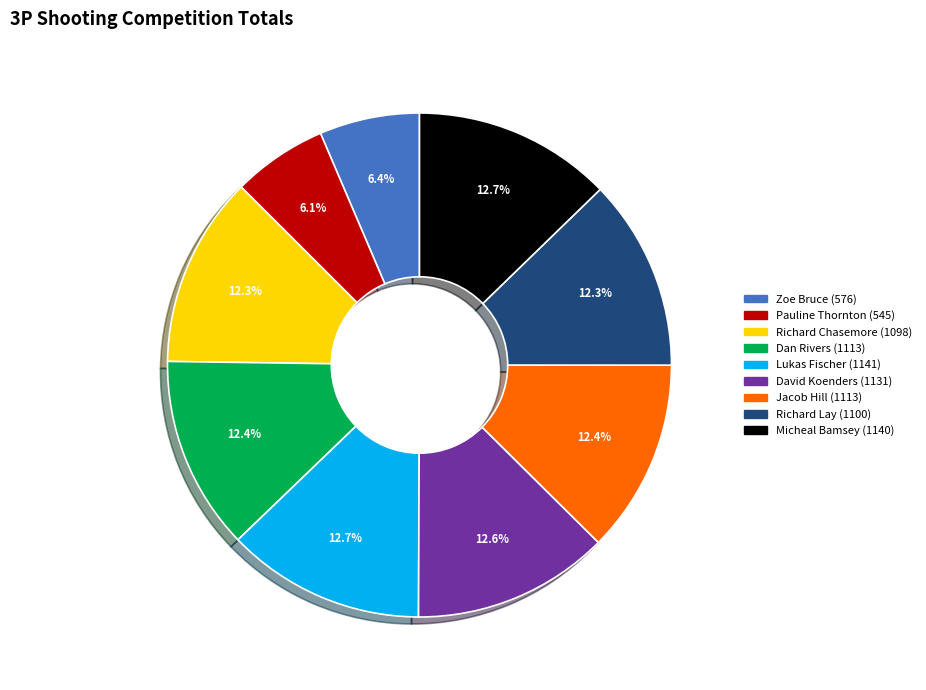

What is the ratio of the value at Dan Rivers (1113) to the value at Richard Chasemore (1098)?

1.0